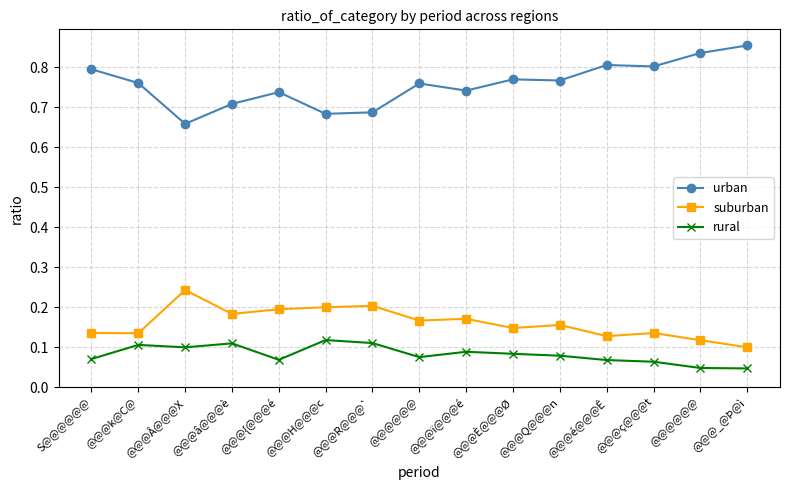

Count the number of categories in the chart.

15